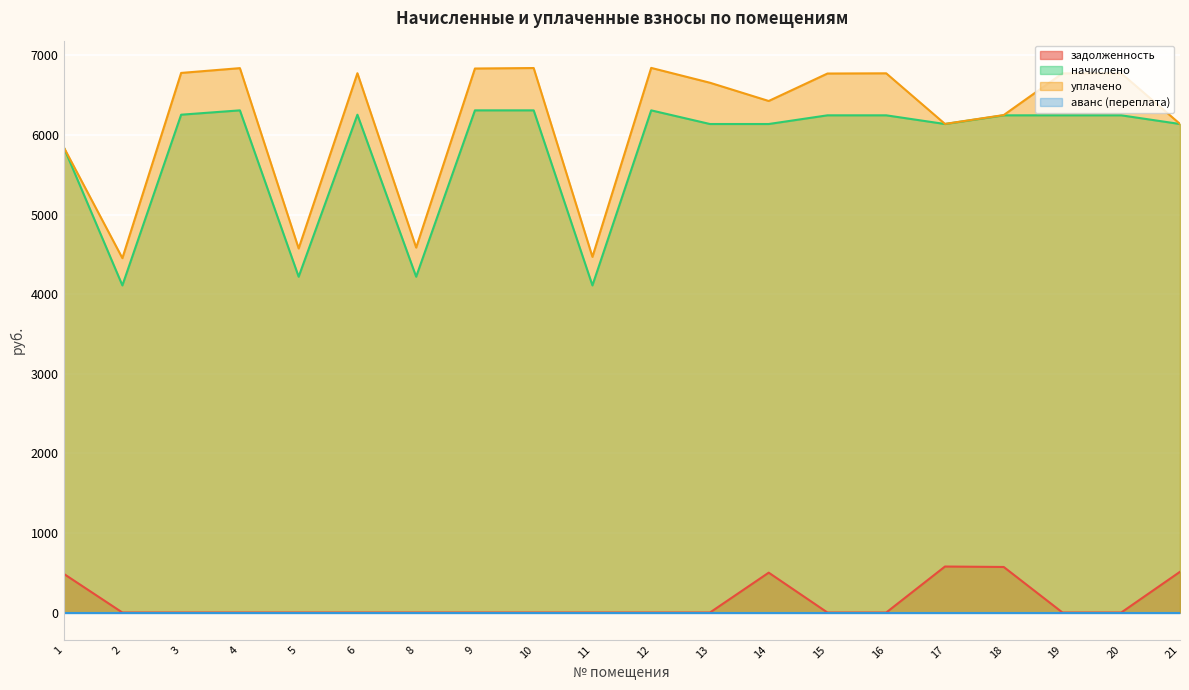

True or false: задолженность has a value of 0.0 at 5.

True